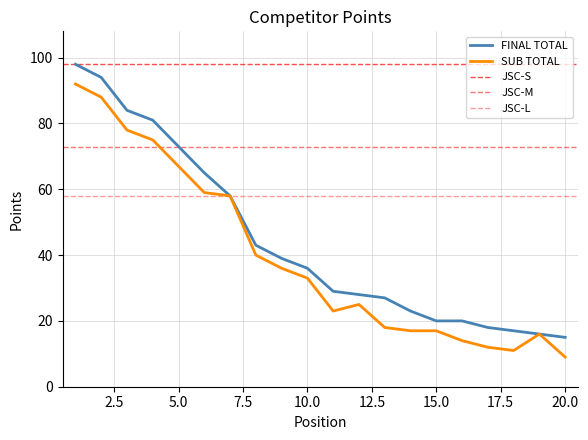

Is it true that SUB TOTAL equals 59 at 6?

True